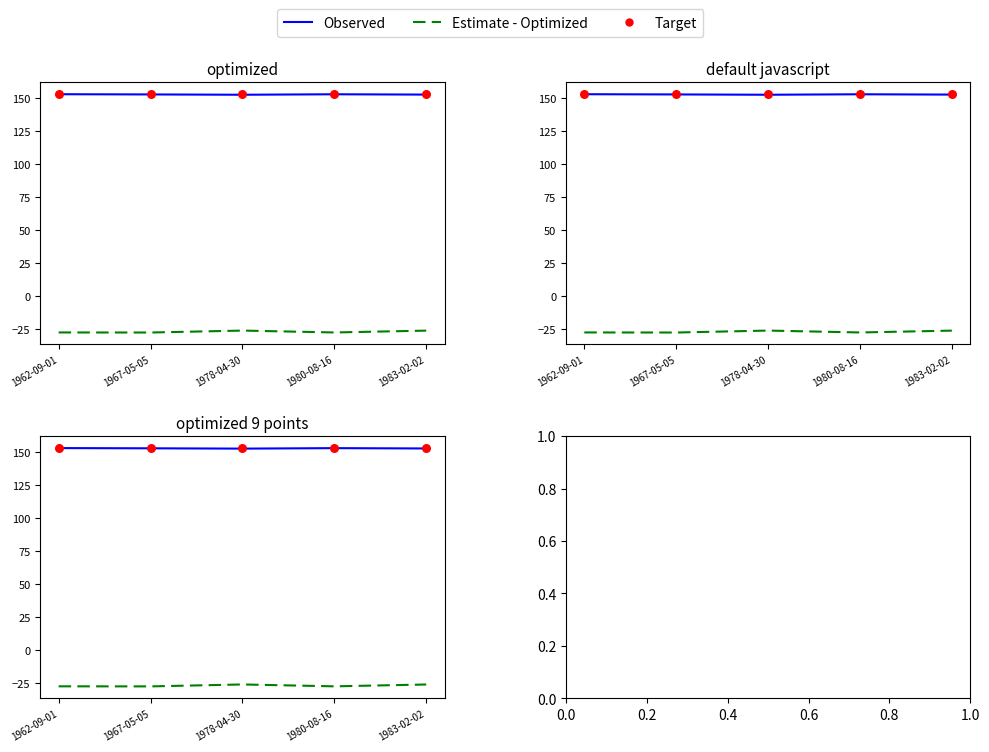

What is the total value across all series at 1962-09-01?

278.3